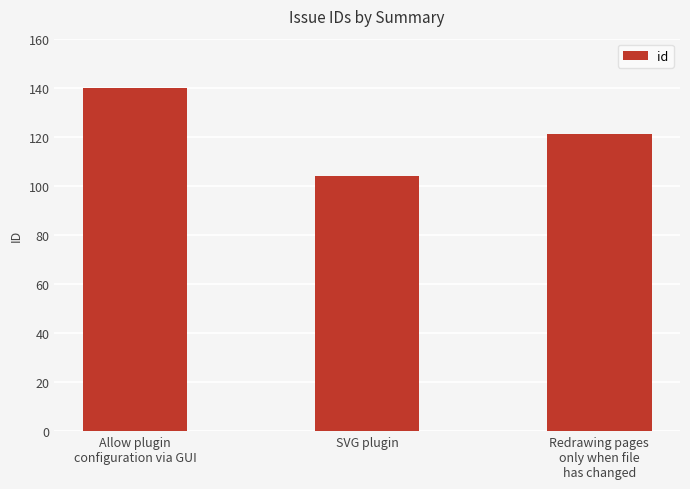

The value at Redrawing pages
only when file
has changed is 56. True or false?

False